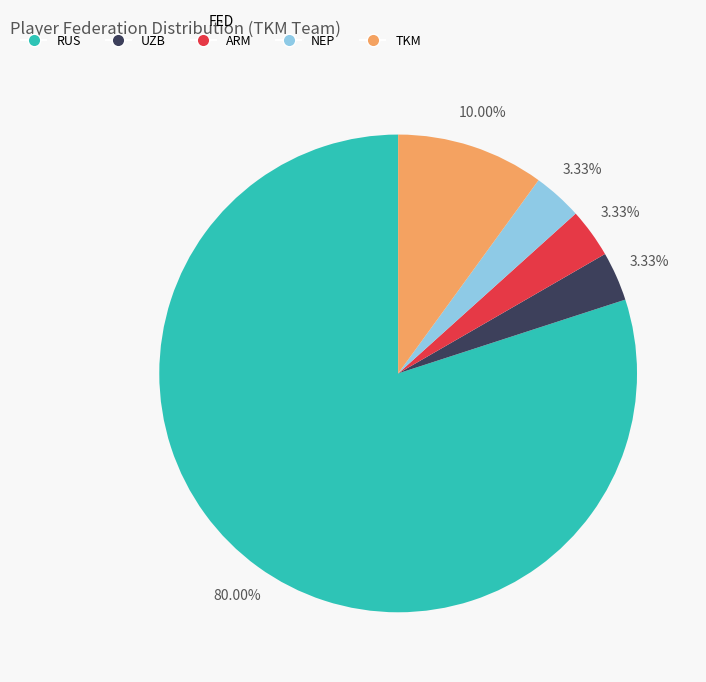

What portion of the pie excludes ARM?

96.7%